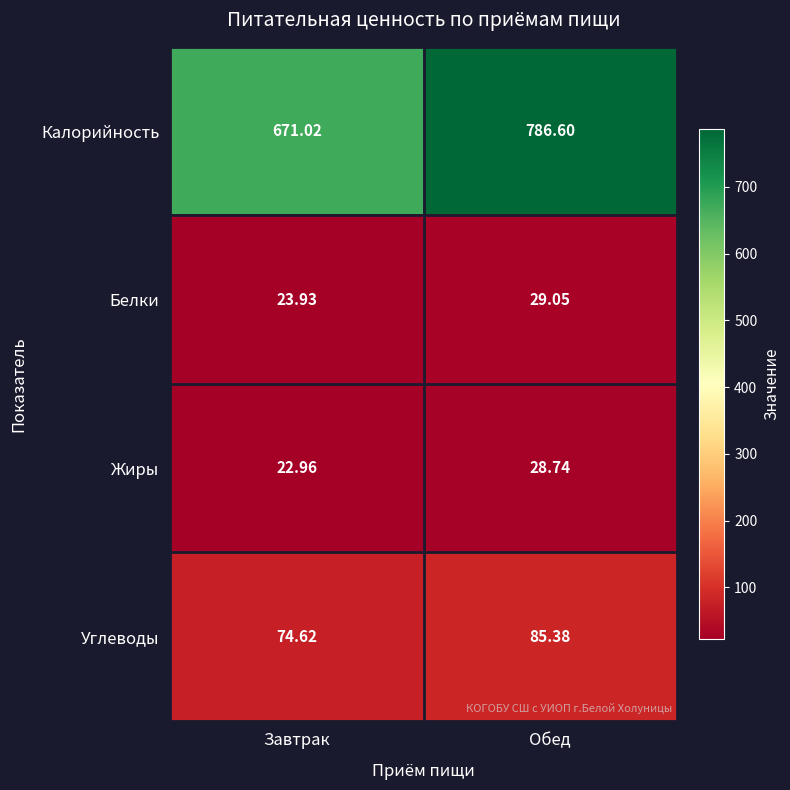

Which series changed the most between Завтрак and Обед?

Калорийность